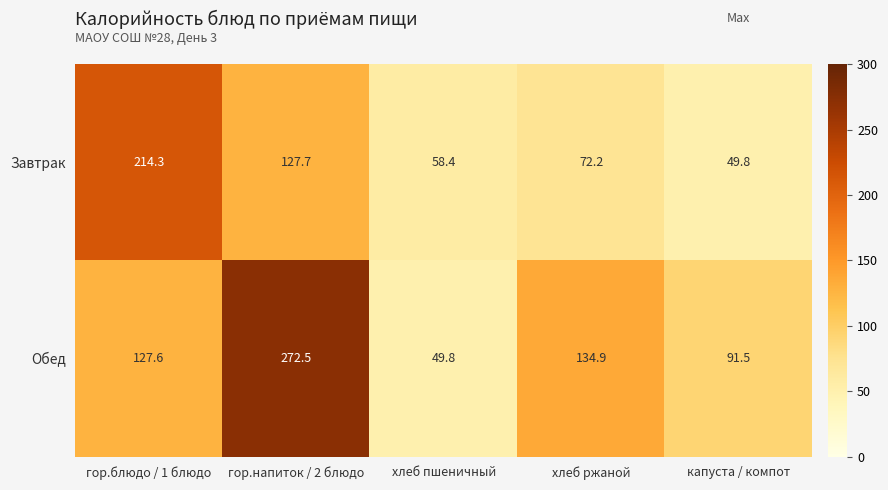

The Обед series shows 127.6 at гор.блюдо / 1 блюдо. True or false?

True